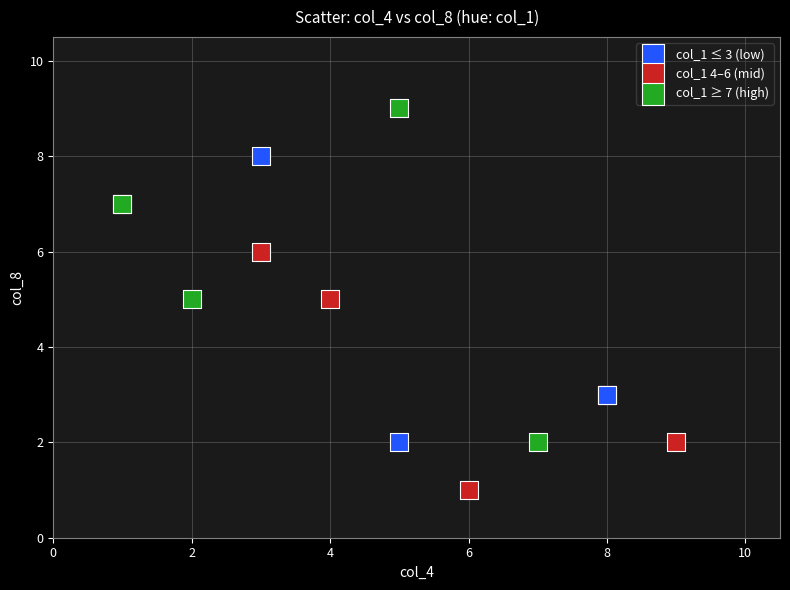

Which series has the widest spread of Y values?

col_1 ≥ 7 (high)